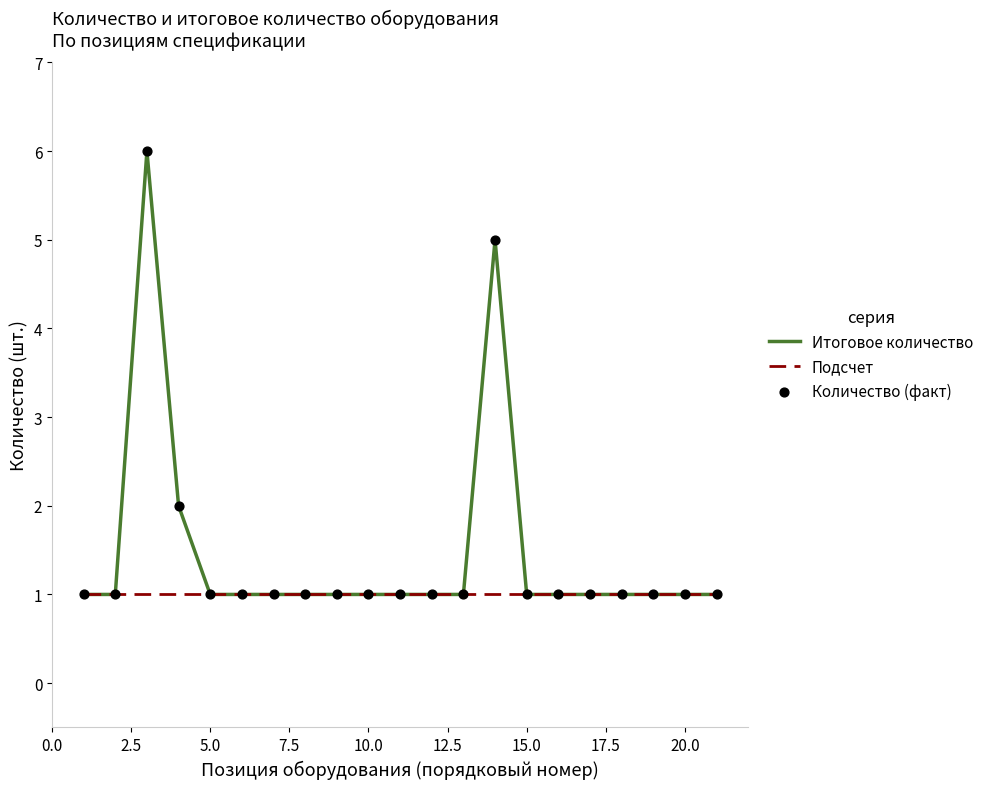

Which series has the largest range (max minus min)?

Итоговое количество